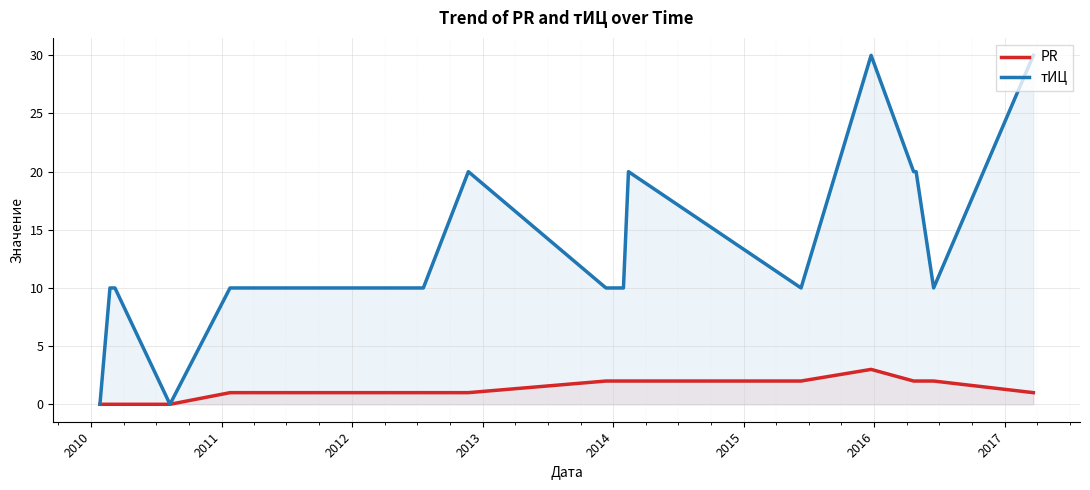

Which series has the largest total across all categories?

тИЦ